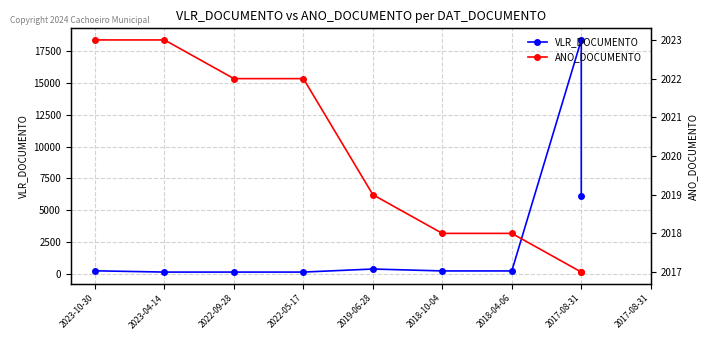

Where does the VLR_DOCUMENTO series first go above 210?

2023-10-30